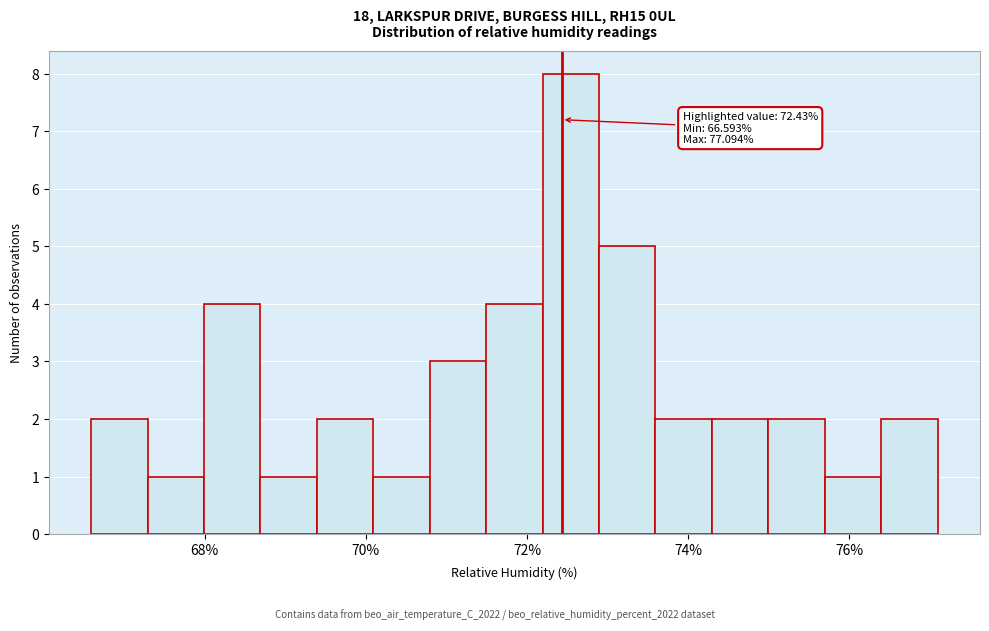

Around what value on the x-axis is the tallest bar? Give the approximate position of its centre, as read against the axis.

72.6